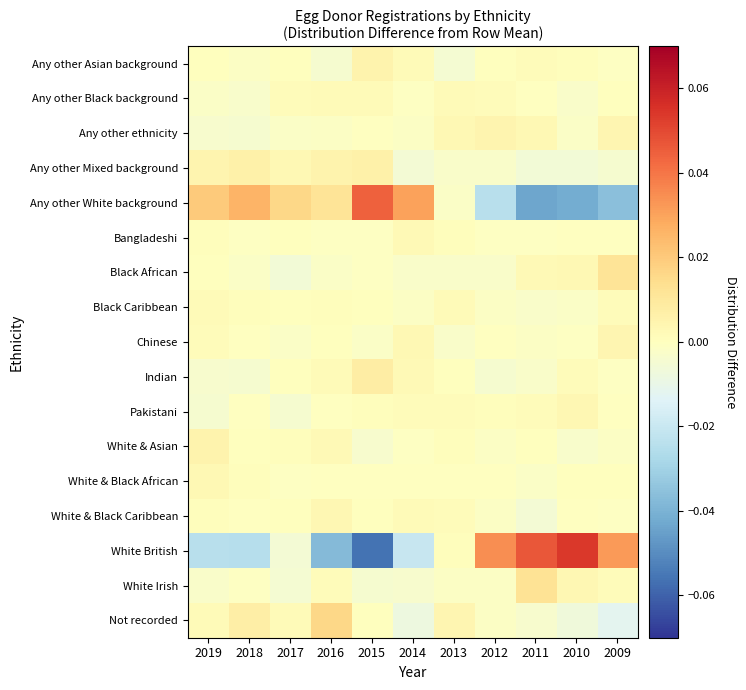

What is the spread (max minus min) of values at 2012?

0.1